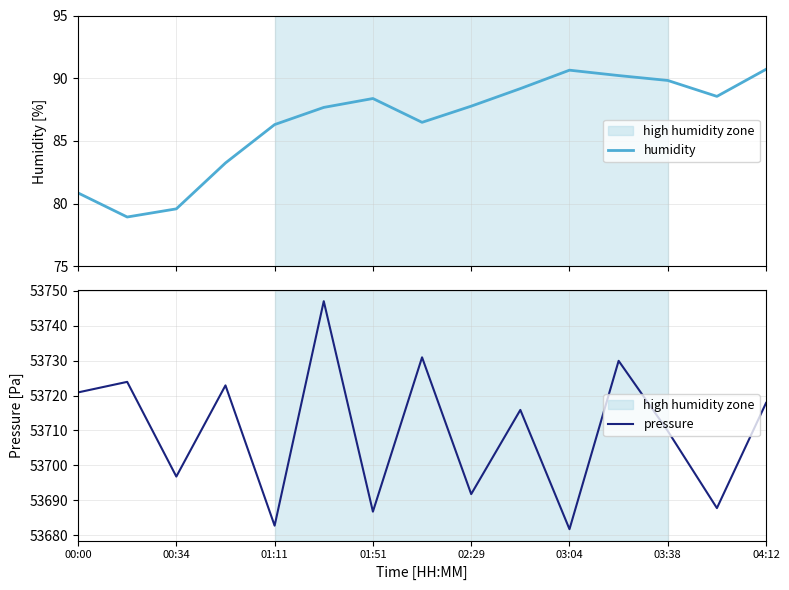

What is the difference between the second highest and second lowest values in the humidity series?

11.1